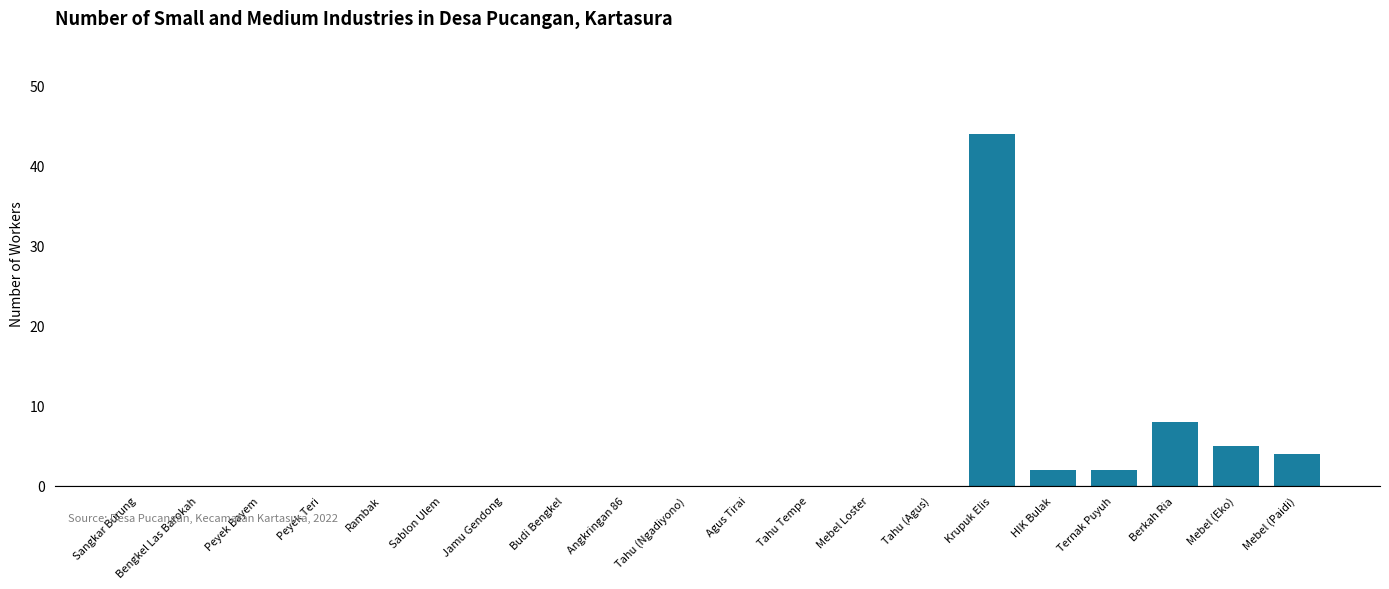

The chart shows a value of -28 at Sangkar Burung. True or false?

False